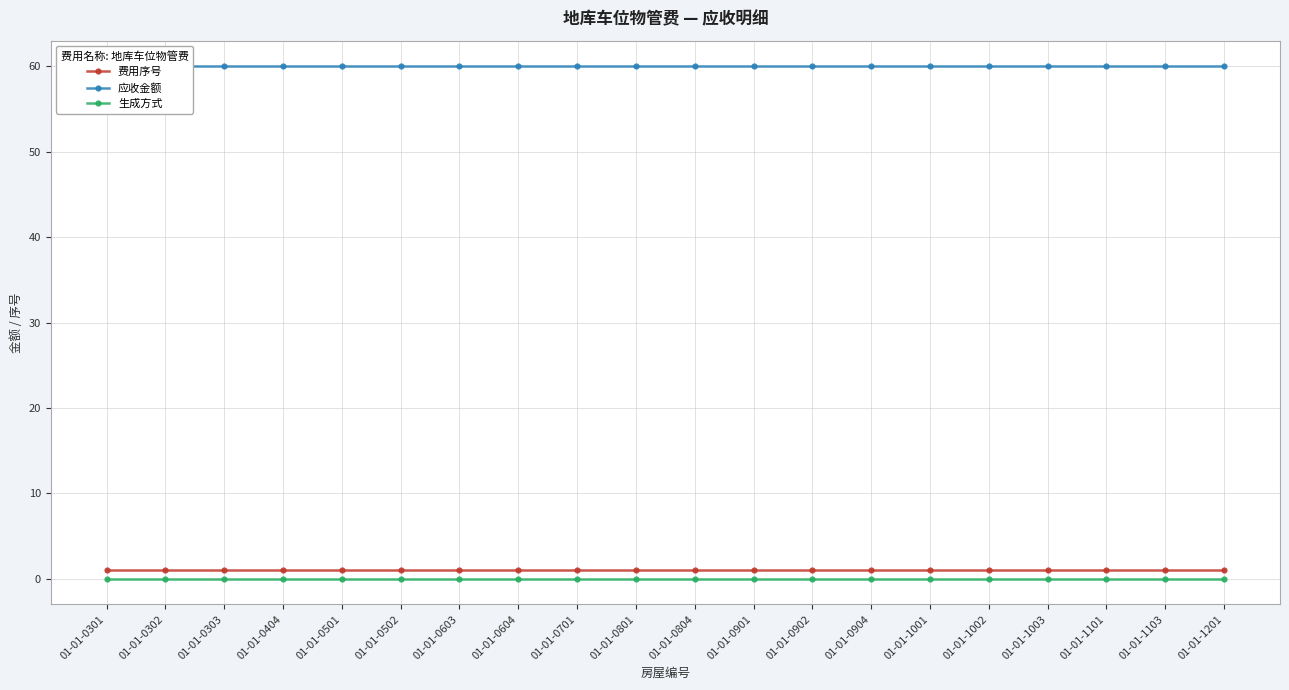

True or false: 生成方式 and 应收金额 cross at least once.

False